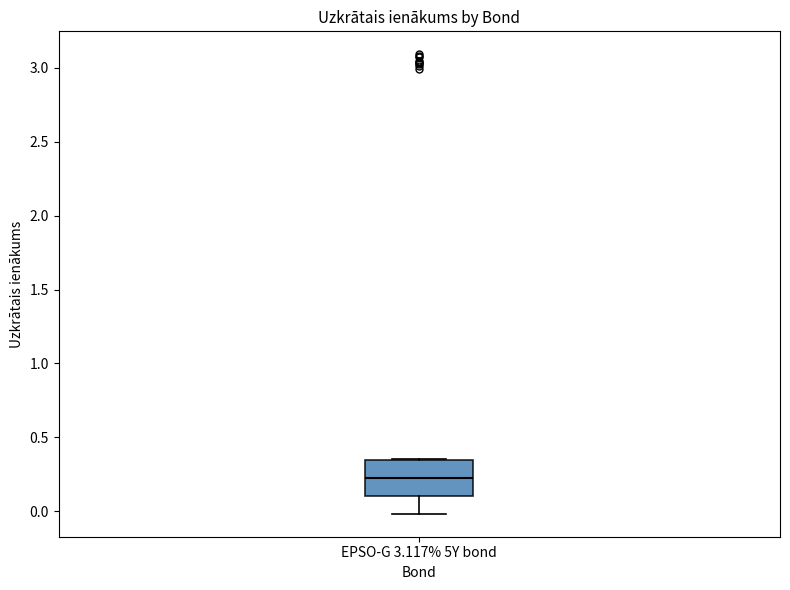

Transcribe this box plot: give where the median line is, the range the box spans, and where the two whiskers end, as read against the y-axis. The values are not printed on the chart, so give them approximately, as read against the axis.

median 0.25, box 0.10 to 0.35, whiskers 0.00 to 0.35